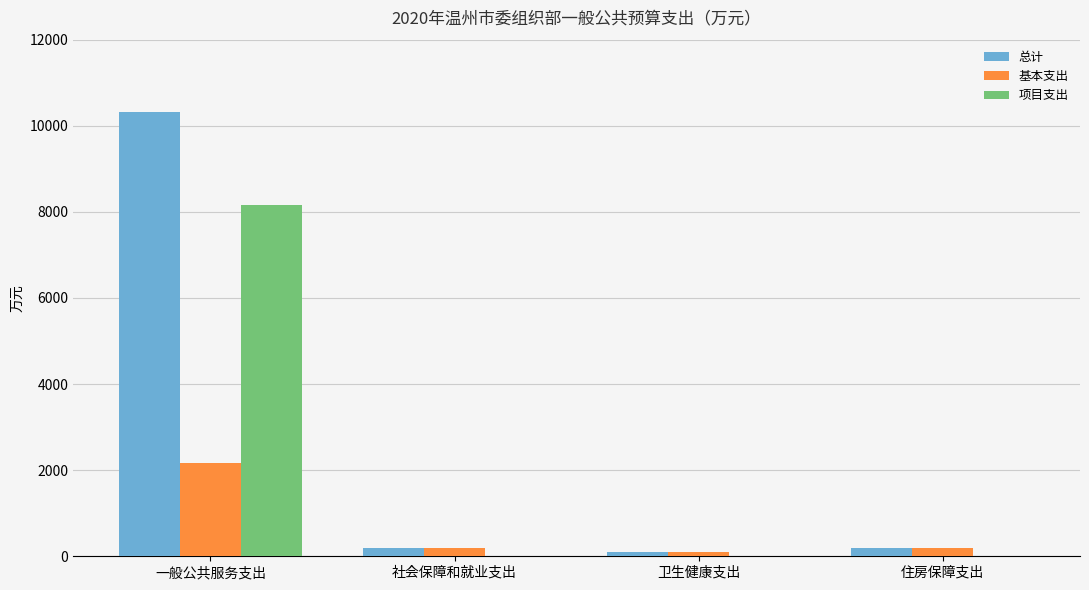

At which label does 基本支出 reach its peak?

一般公共服务支出